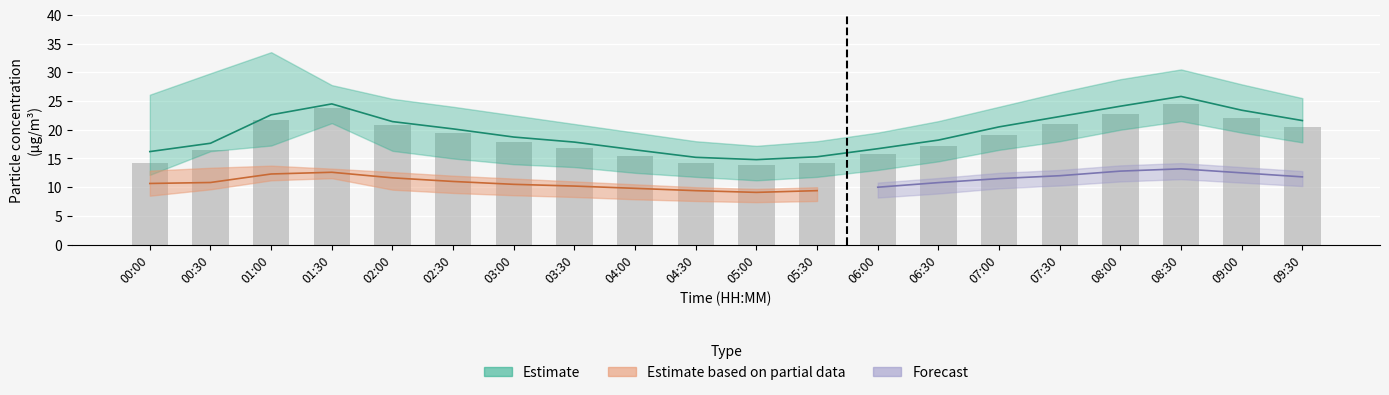

What is the sum of all values?

372.2